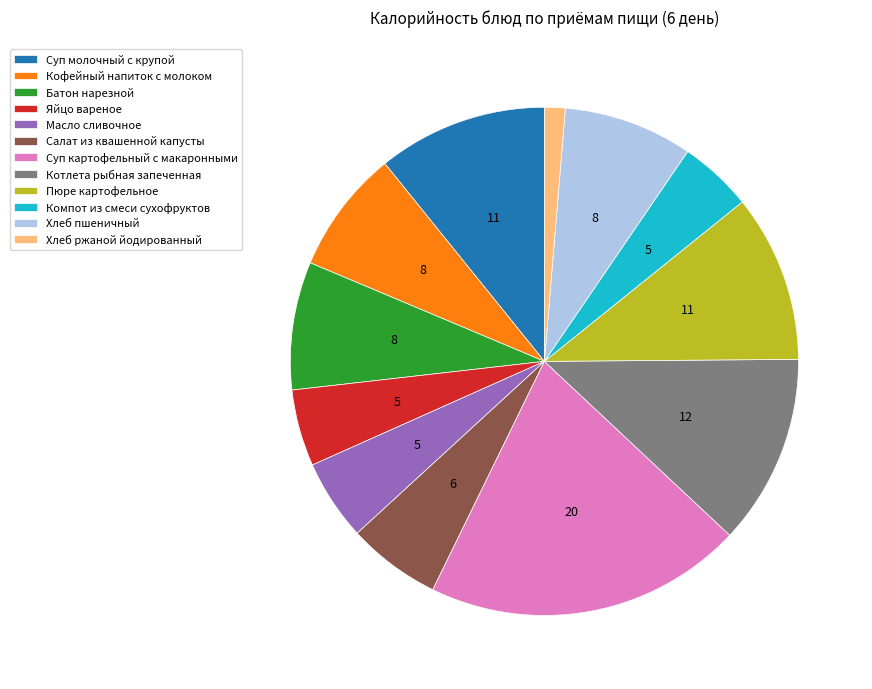

Which has a higher value, Салат из квашенной капусты or Пюре картофельное?

Пюре картофельное